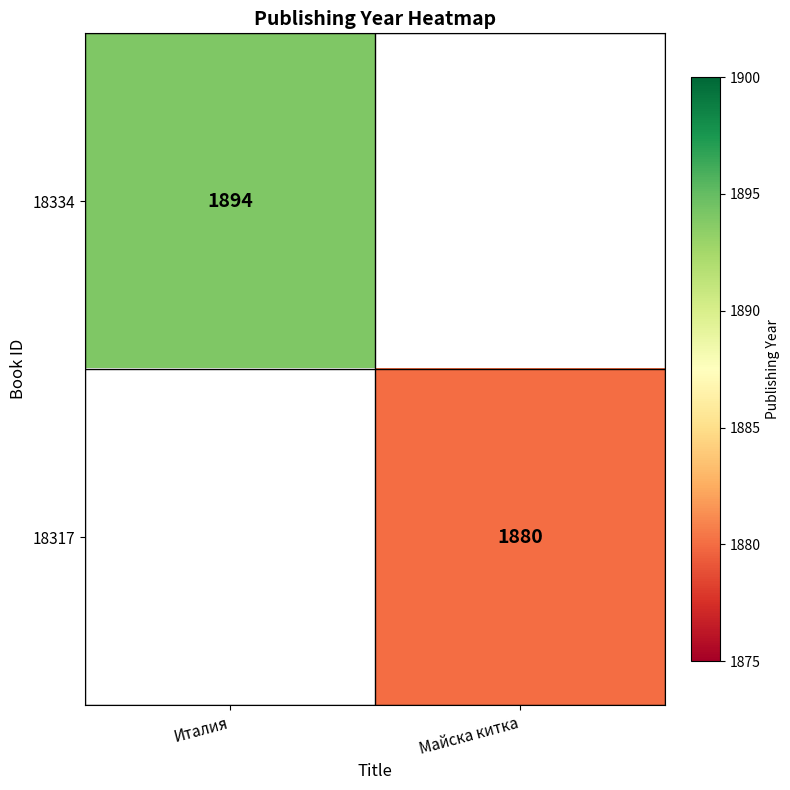

The value of 18334 at Италия is 2509. True or false?

False